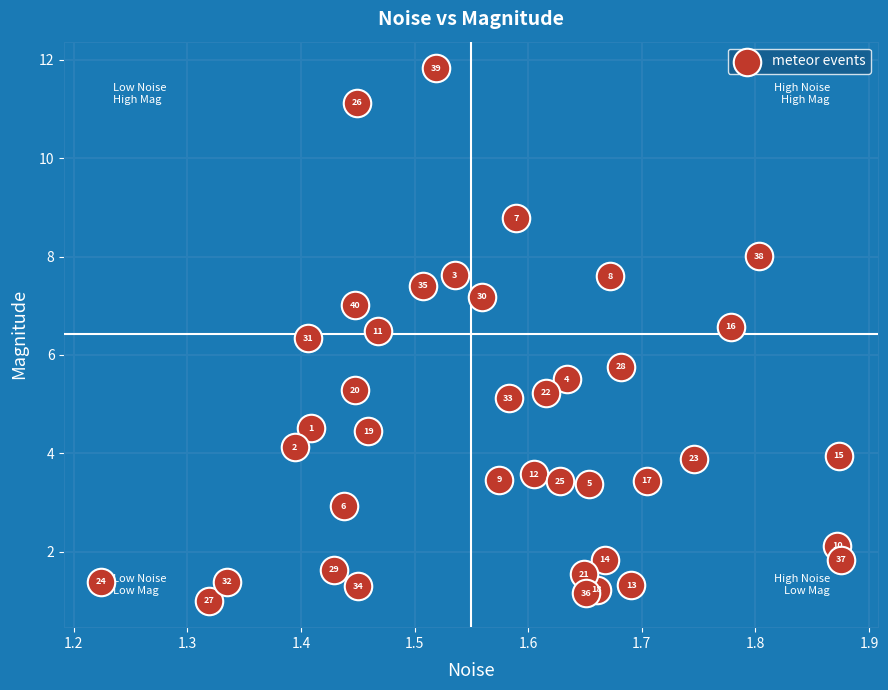

What Y value in the scatter plot is closest to 6?

5.8